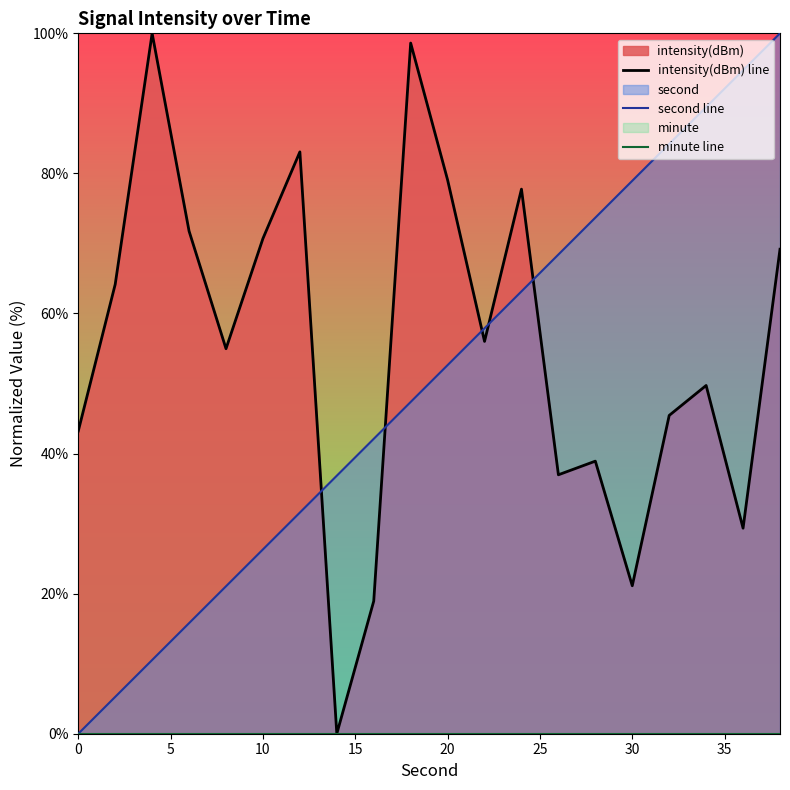

What is the difference between the maximum and minimum values in the intensity(dBm) line series?

100.0